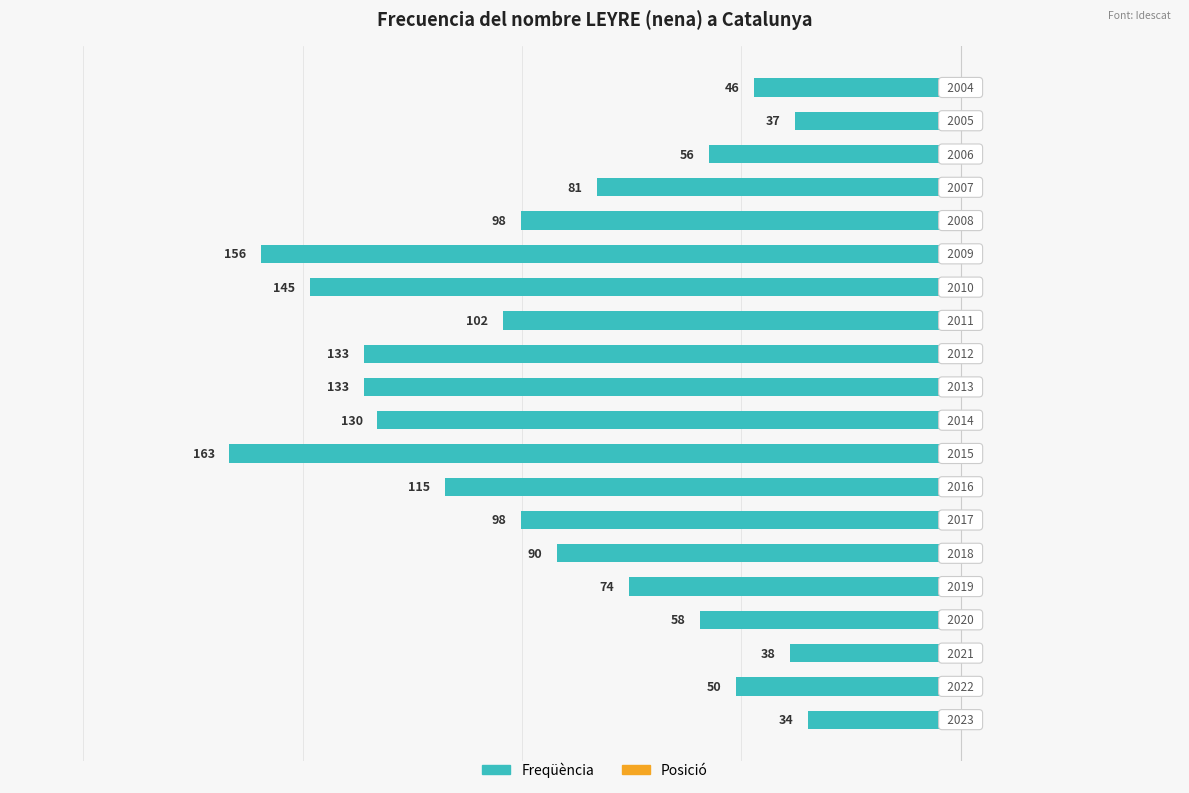

Does the chart contain any negative values?

Yes